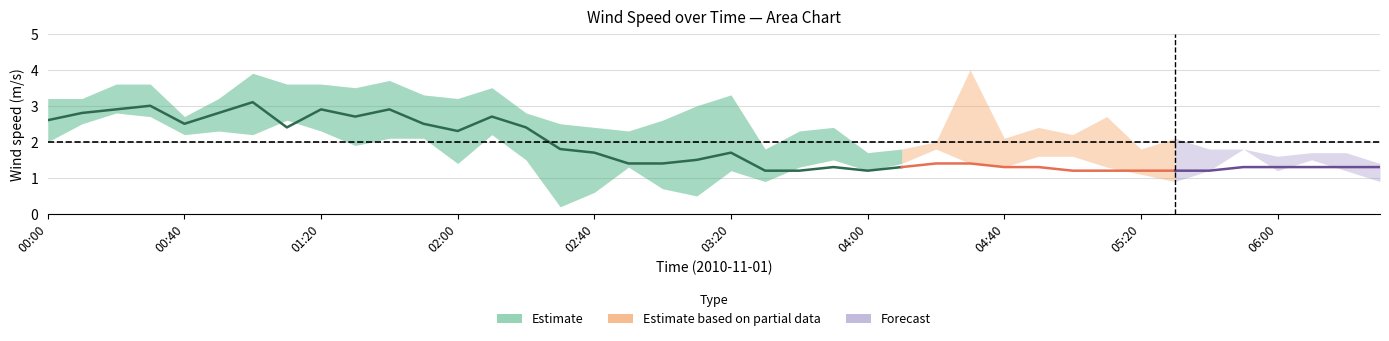

At which category does center reach its first local valley?

00:40